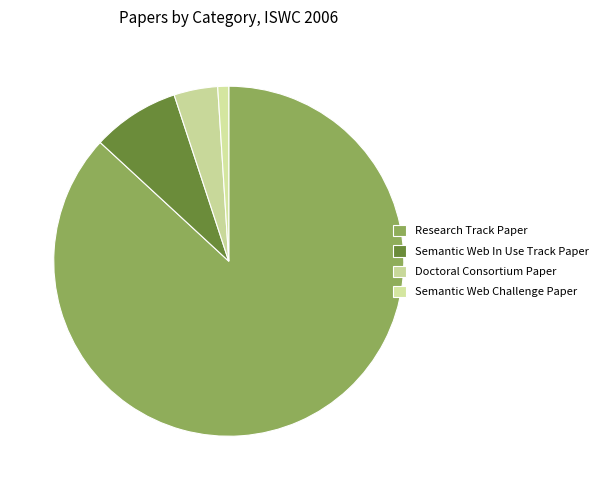

Count the number of slices in the pie.

4